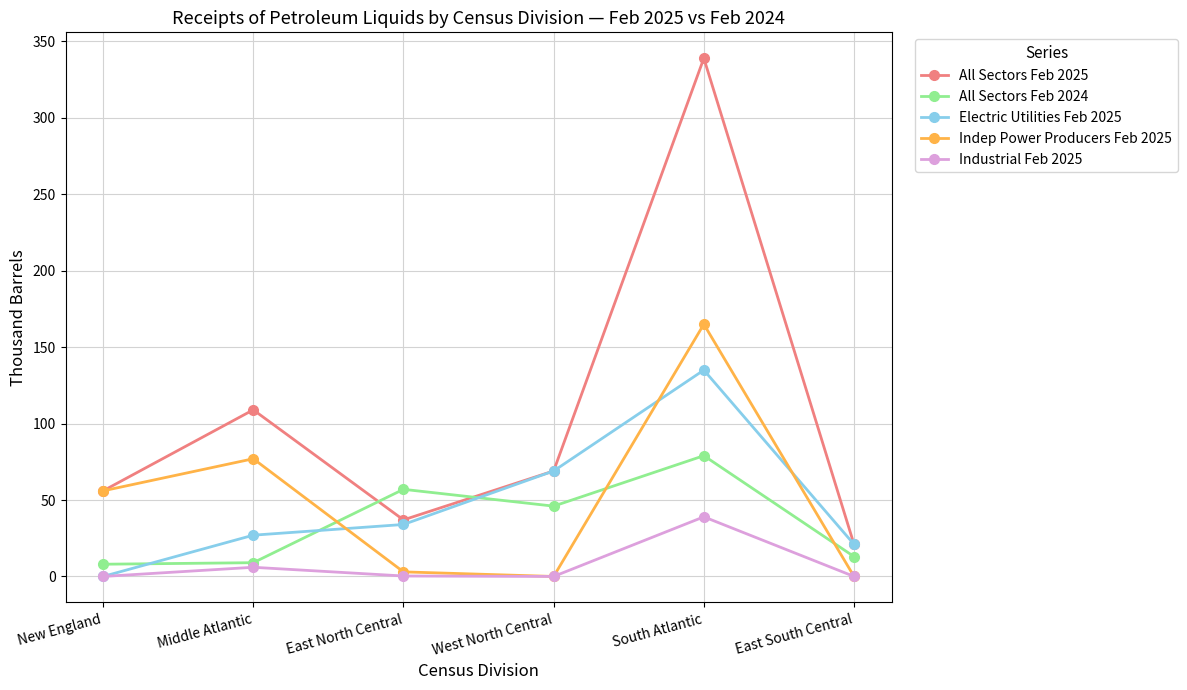

The value of Industrial Feb 2025 at West North Central is 0.0. True or false?

True